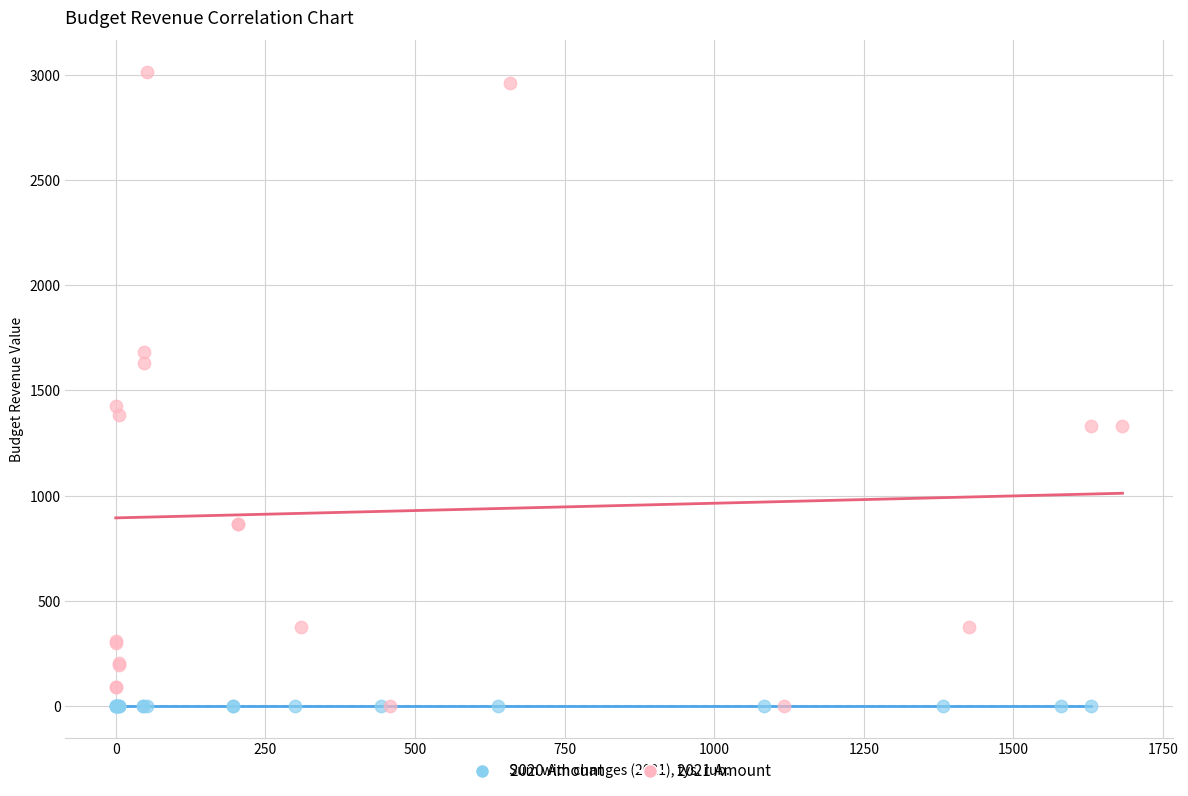

Which series reaches the maximum Y coordinate?

2021 Amount